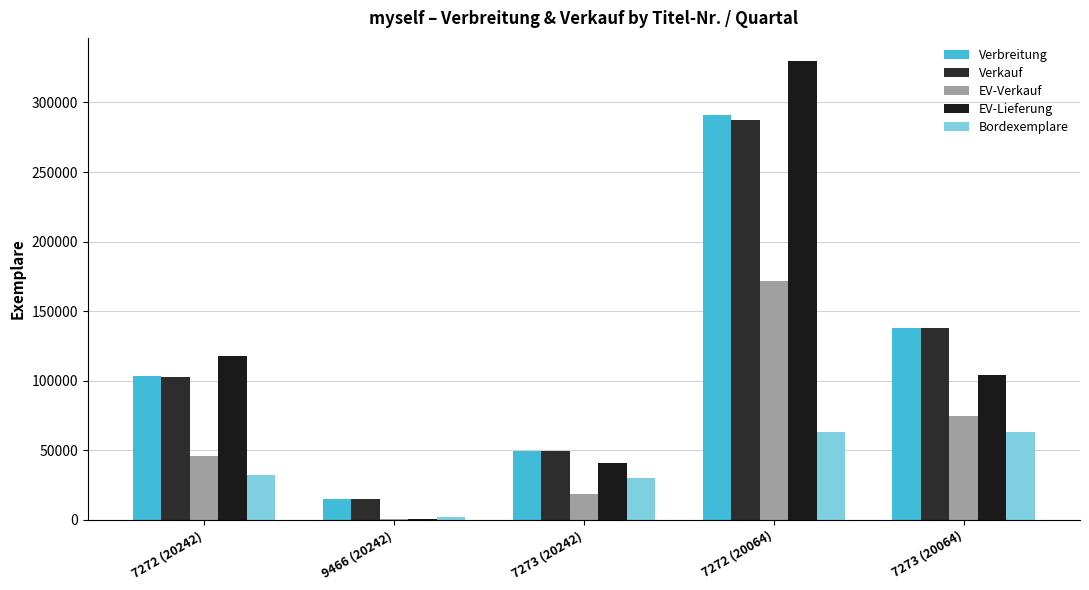

How many Verkauf values are between 49248 and 137905?

3